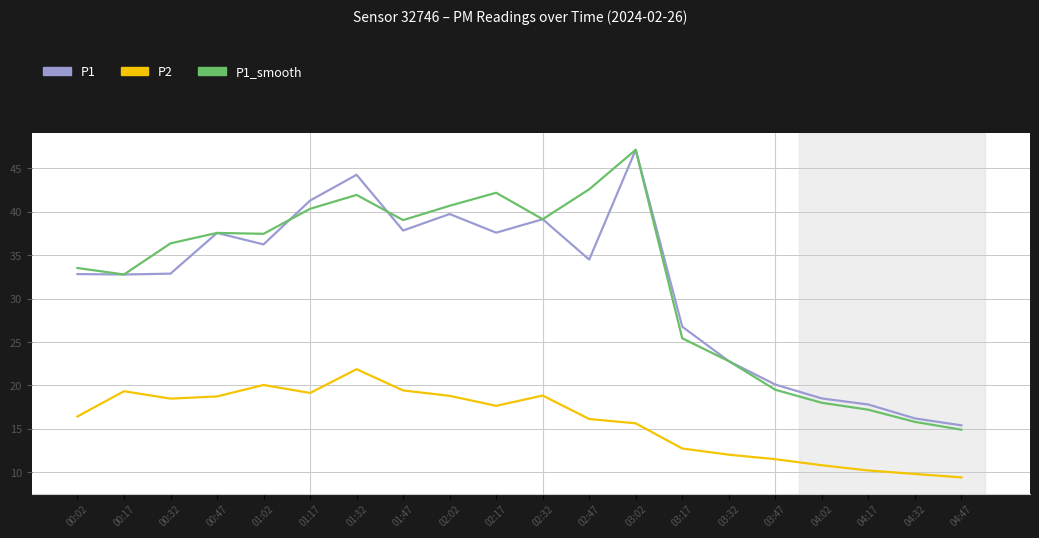

Is the value of P2 at 00:17 greater than the value of P1 at 02:47?

No